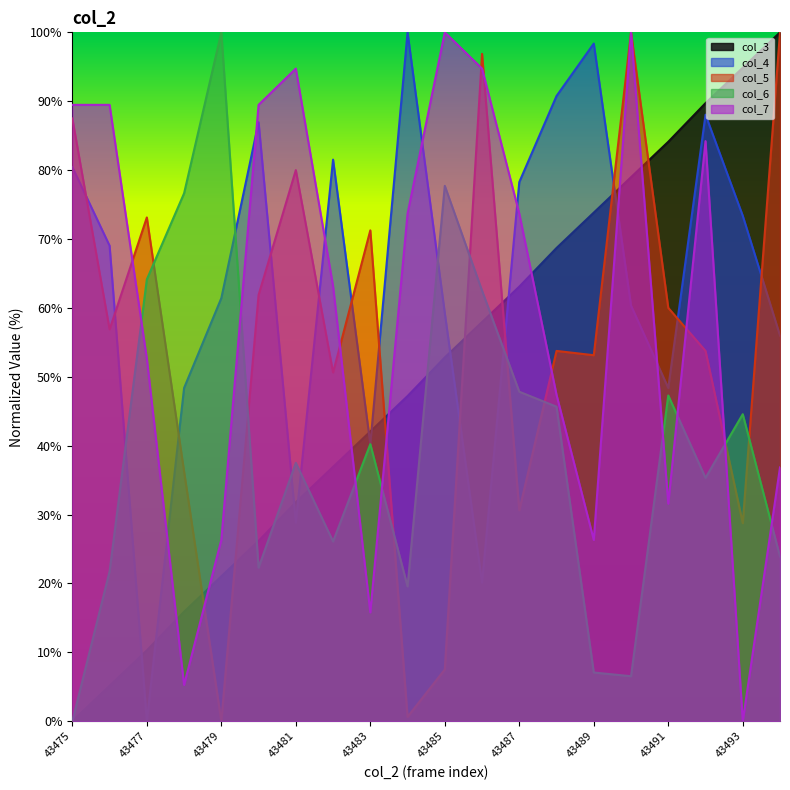

What are all the series names shown in the legend?

col_3, col_4, col_5, col_6, col_7